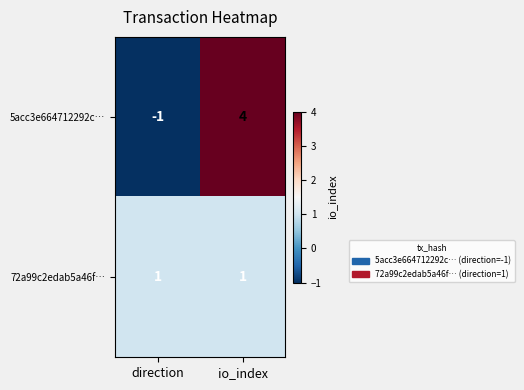

Where is 5acc3e664712292c… nearest to the value 1?

direction